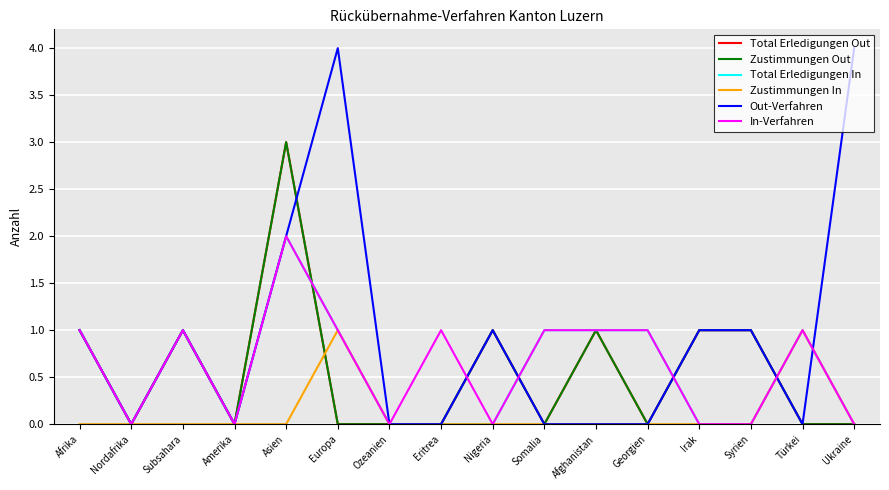

Does the chart have visible grid lines?

Yes